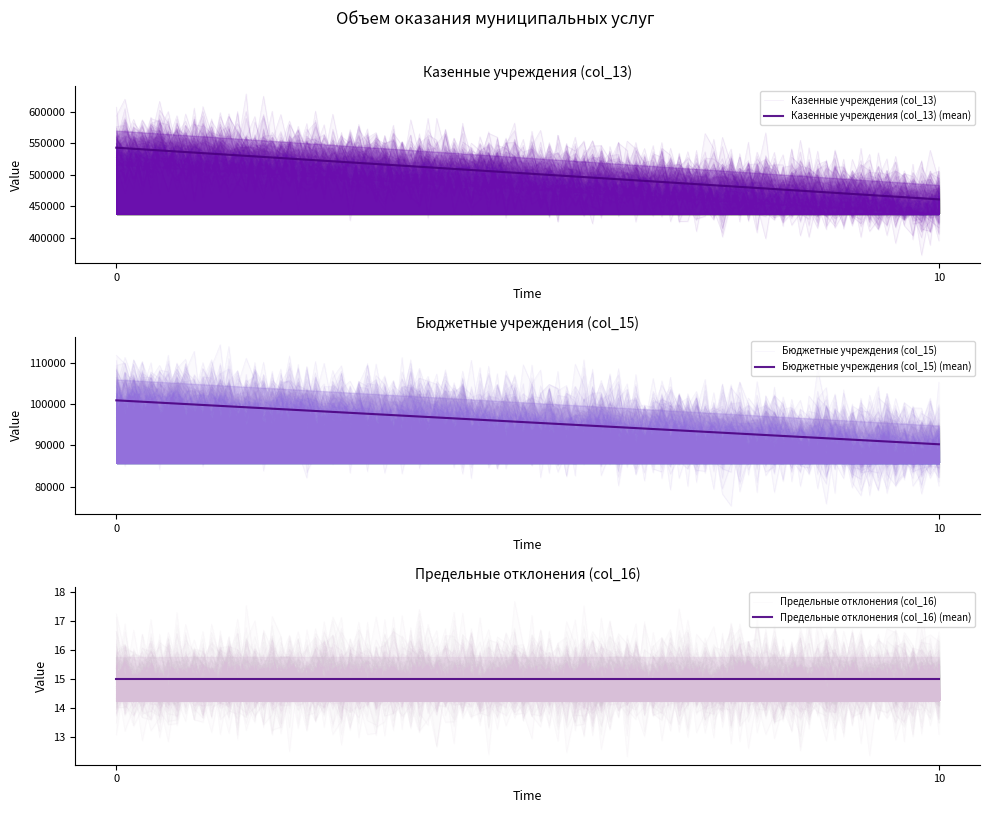

Rank the series by their average value, from lowest to highest.

Предельные отклонения (col_16), Бюджетные учреждения (col_15), Казенные учреждения (col_13)